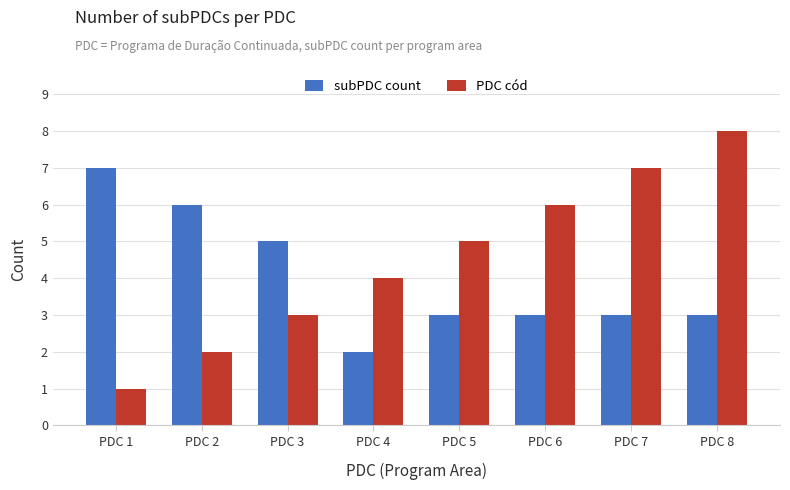

What is the sum of all PDC cód values?

36